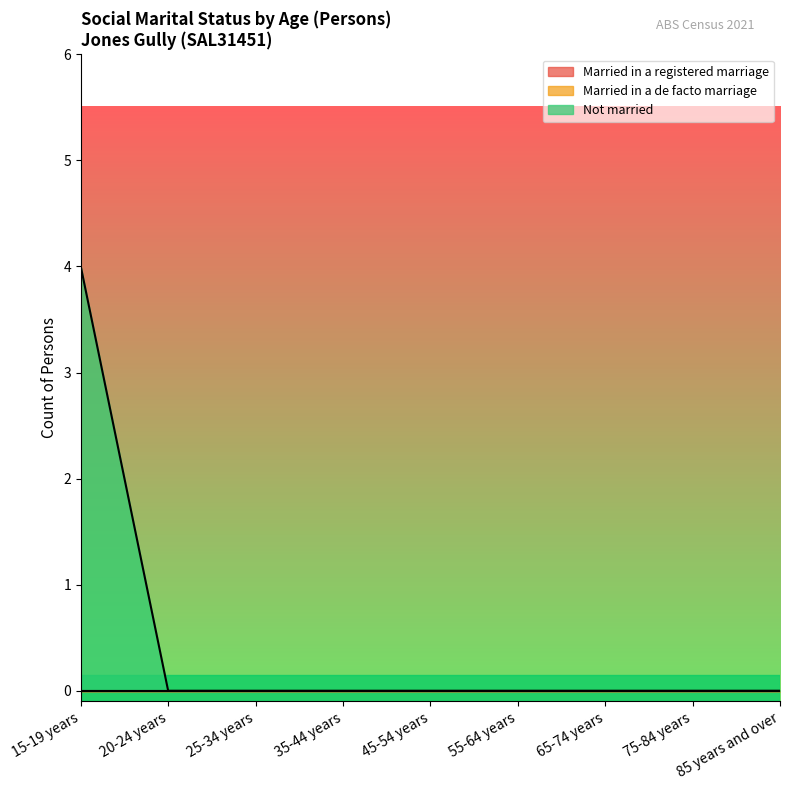

Which has a higher value, 20-24 years or 25-34 years?

20-24 years